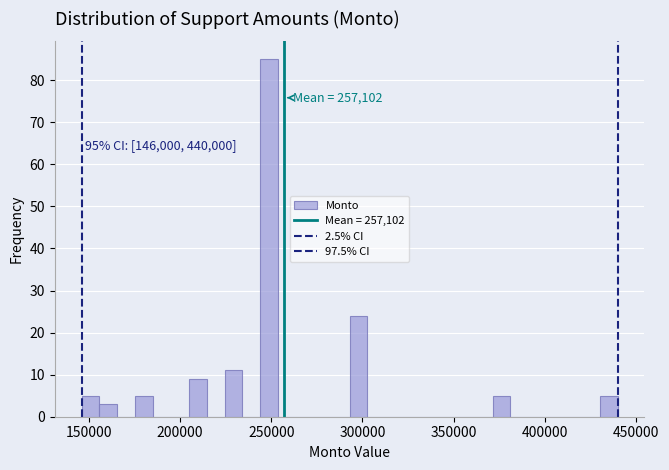

Around what value on the x-axis is the tallest bar? Give the approximate position of its centre, as read against the axis.

250000